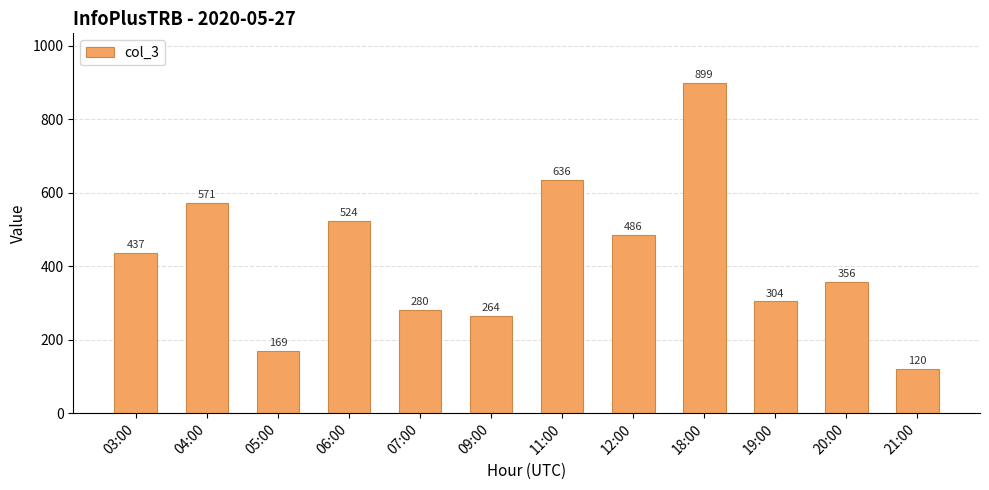

At which category does the chart reach its peak across all series?

18:00